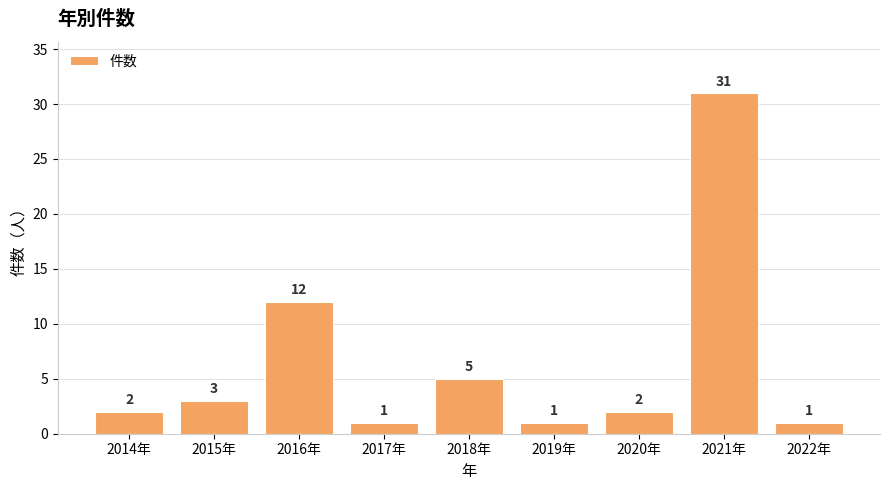

Reading right to left, list all the values displayed in this chart.

1	31	2	1	5	1	12	3	2